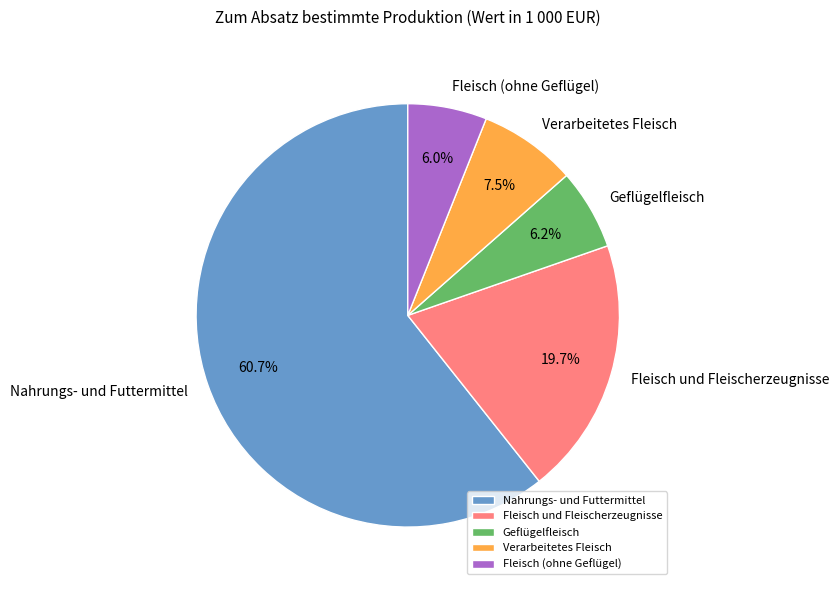

To the nearest percent, what percentage of the pie is Fleisch und Fleischerzeugnisse?

20%